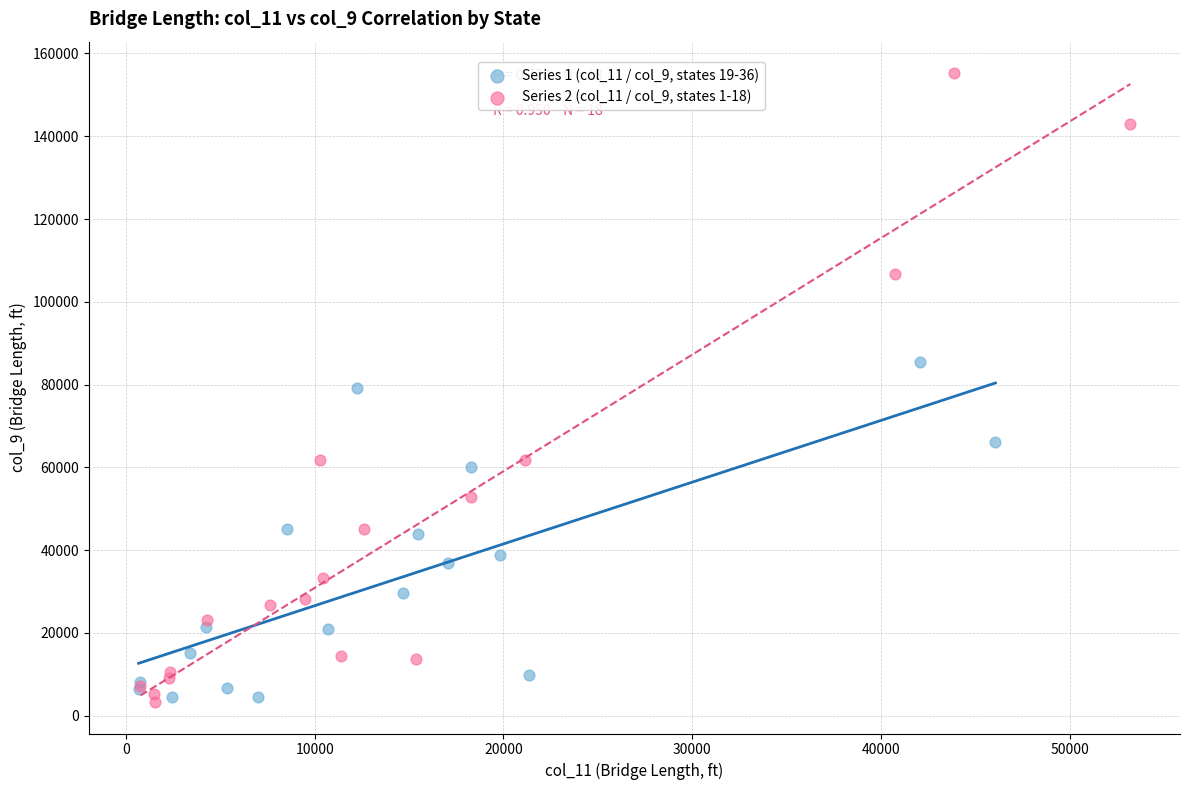

Which series reaches the maximum Y coordinate?

Series 2 (col_11 / col_9, states 1-18)